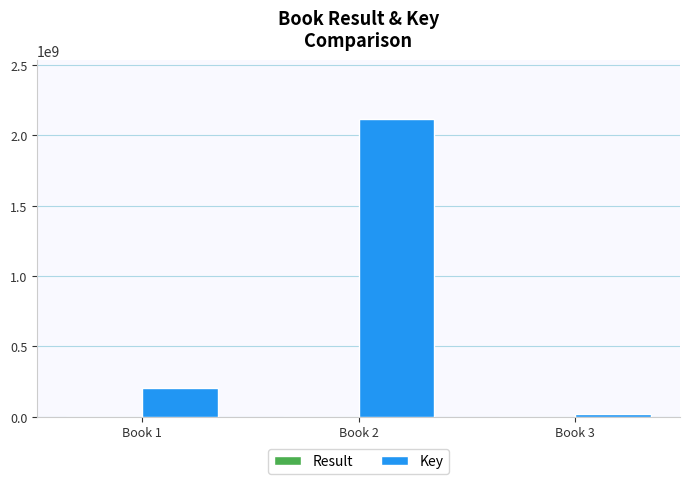

What is the greatest value displayed?

2113143477